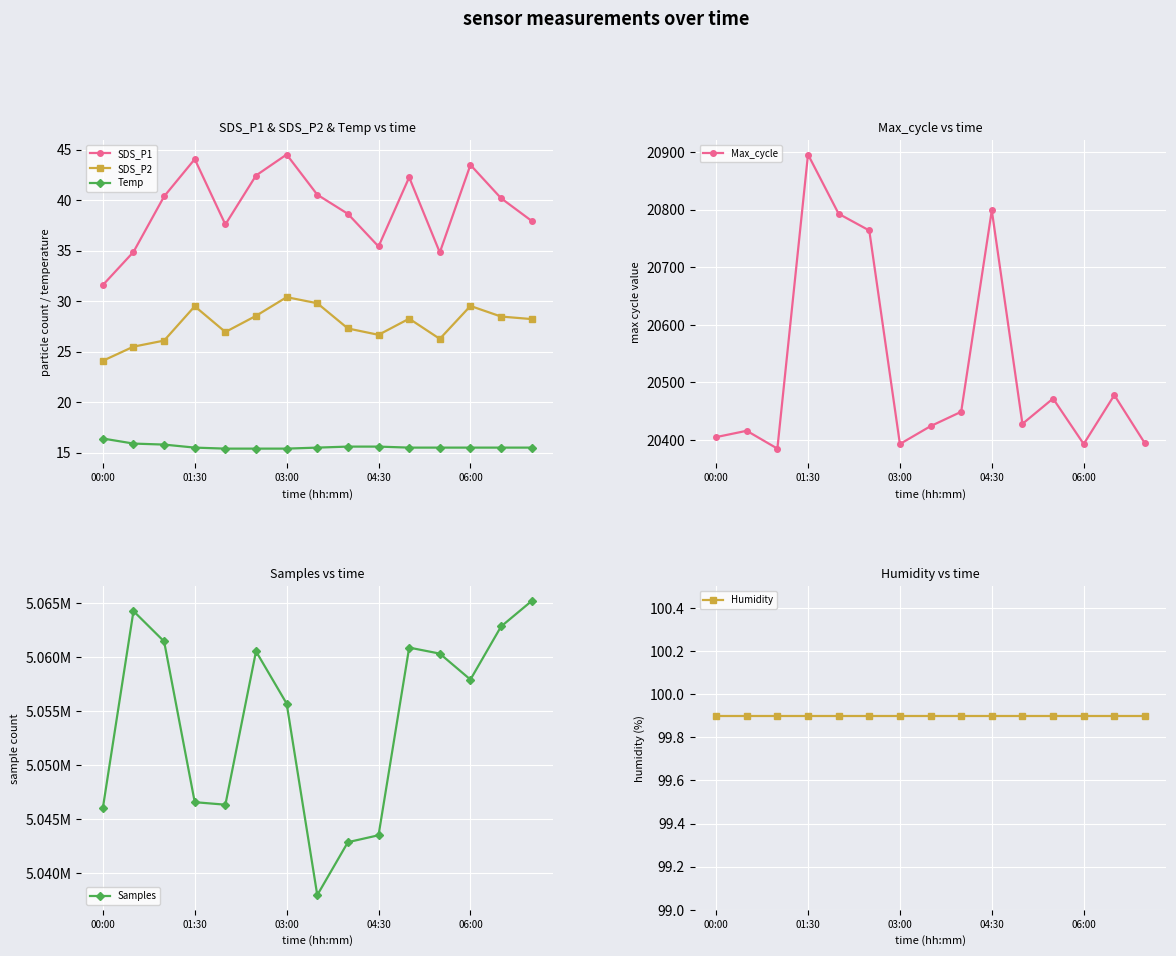

How many series are shown in this chart?

6